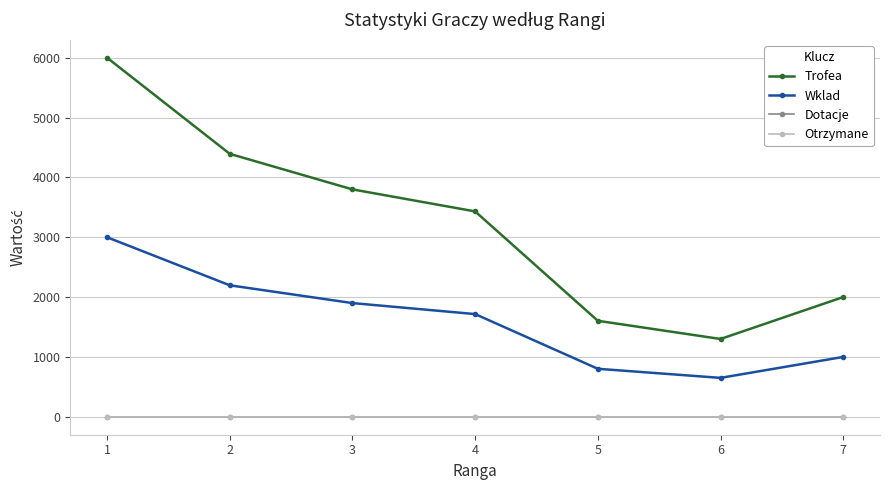

Does the chart display data point markers on the line(s)?

Yes